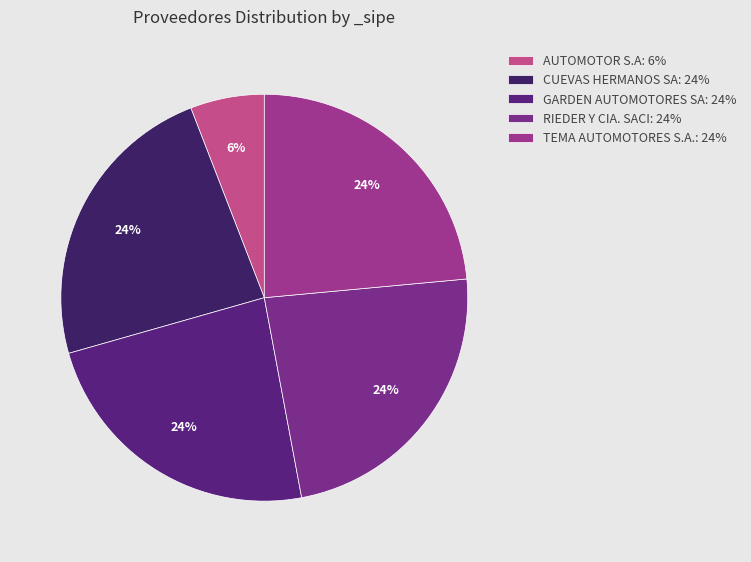

Which category has the smallest portion of the pie?

AUTOMOTOR S.A